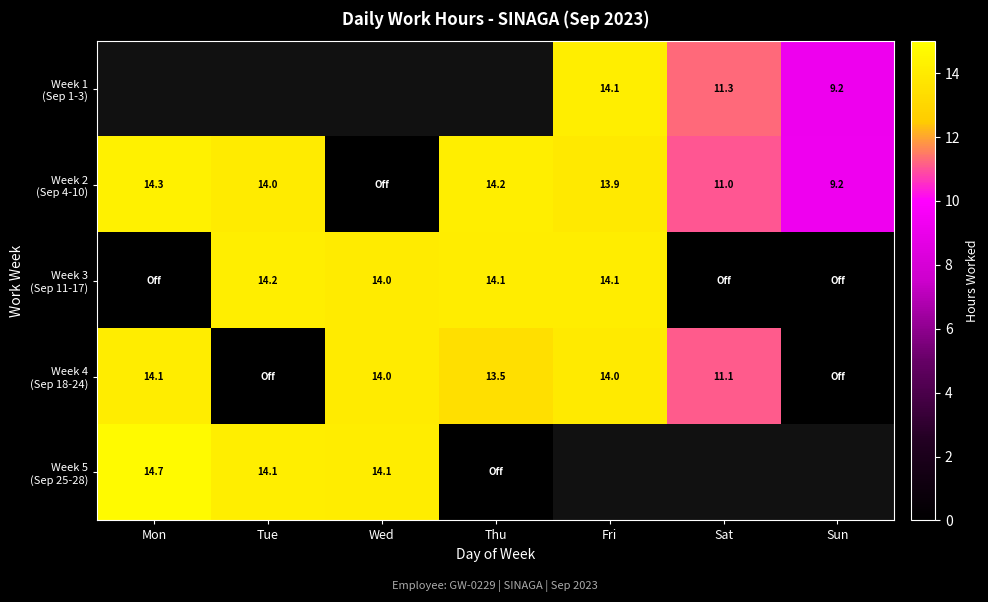

How many data points in Week 3 (Sep 11-17) are above 14?

4